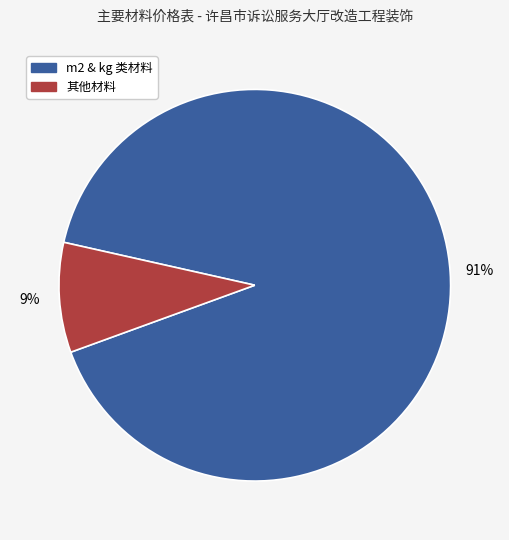

To the nearest percent, what is the difference between the largest and smallest slice percentages?

82%